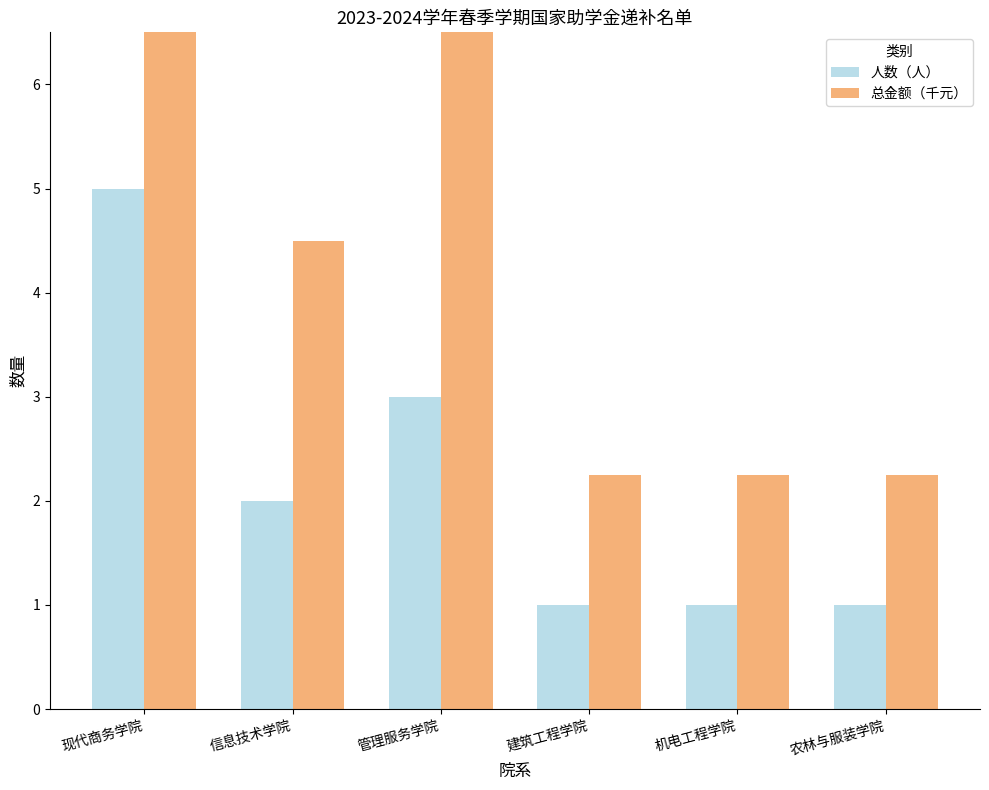

Which series has the largest range (max minus min)?

总金额（千元）